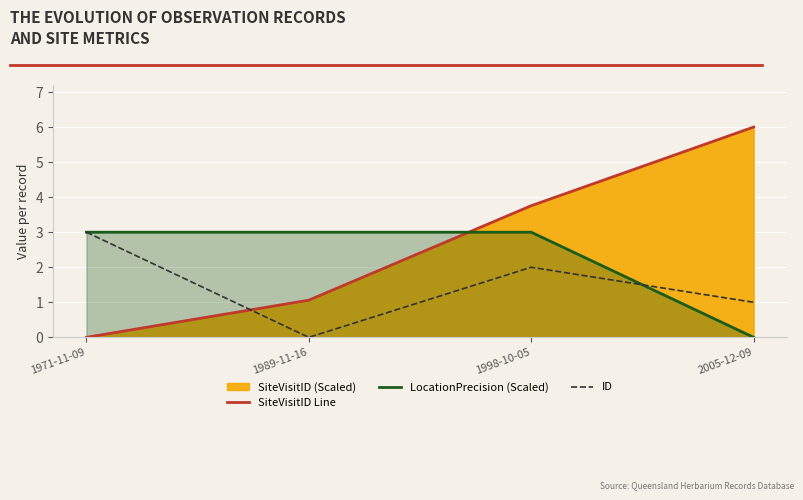

Reading left to right, list all the values displayed in this chart.

SiteVisitID Line: 1971-11-09=0.0	1989-11-16=1.1	1998-10-05=3.8	2005-12-09=6.0
LocationPrecision (Scaled): 1971-11-09=3.0	1989-11-16=3.0	1998-10-05=3.0	2005-12-09=0.0
ID: 1971-11-09=3.0	1989-11-16=0.0	1998-10-05=2.0	2005-12-09=1.0